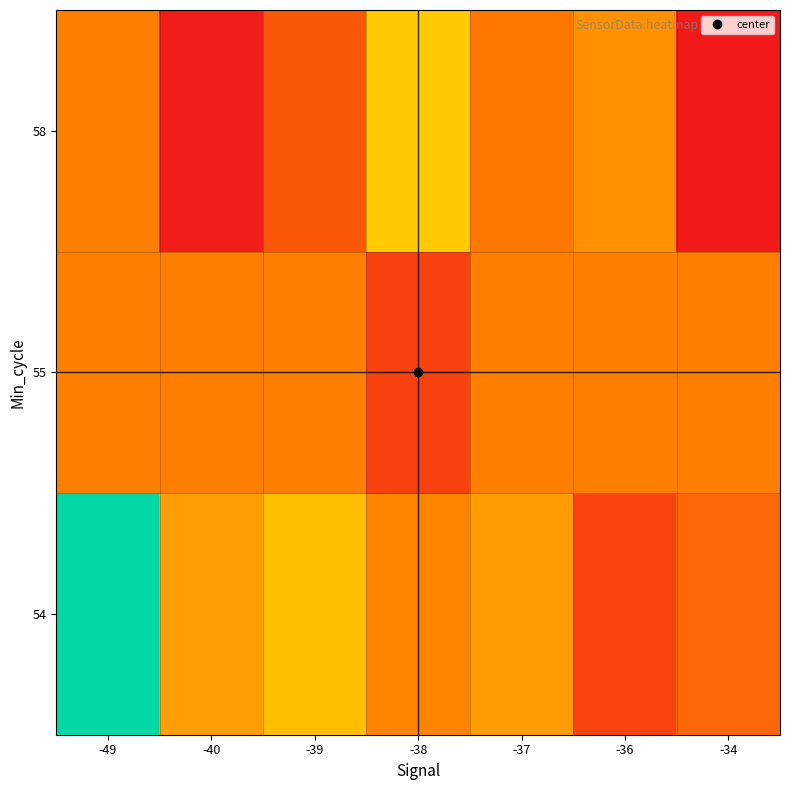

List the series in order of their overall mean, lowest first.

58, 55, 54